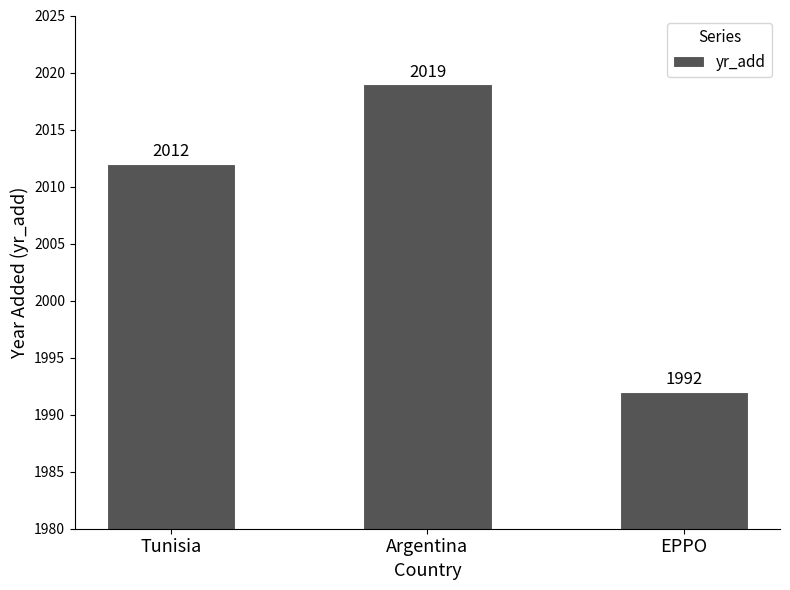

What value does the data have at Tunisia?

2012